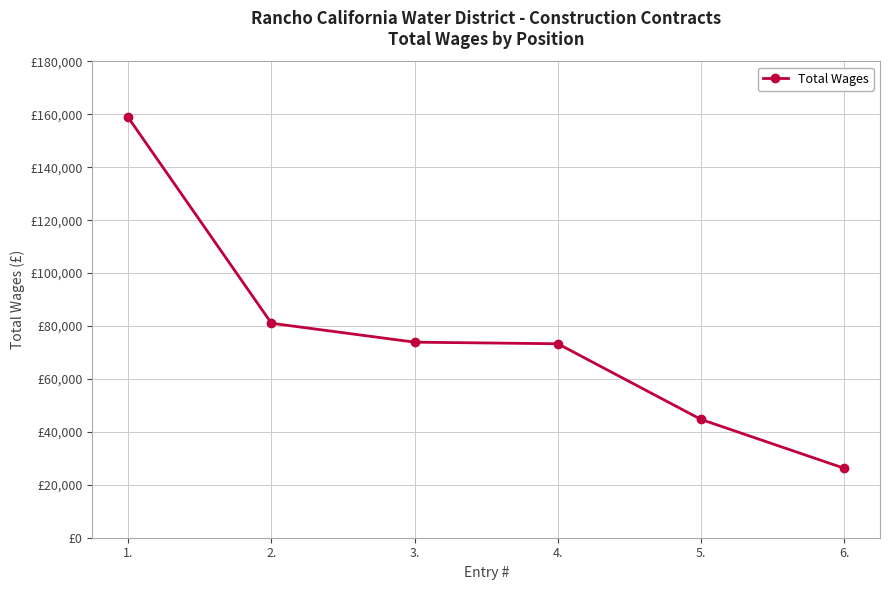

What is the value of the 5th point from the left?

44710